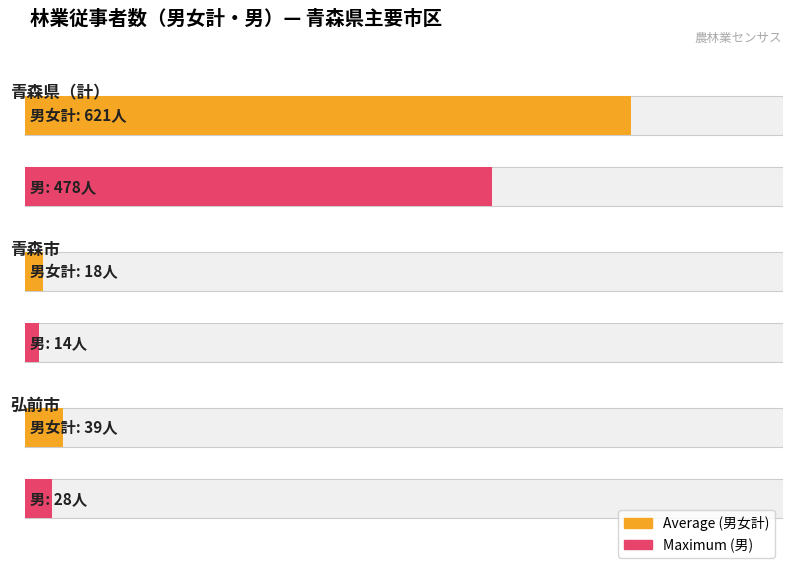

Are the bars grouped side by side (vs. stacked)?

Yes